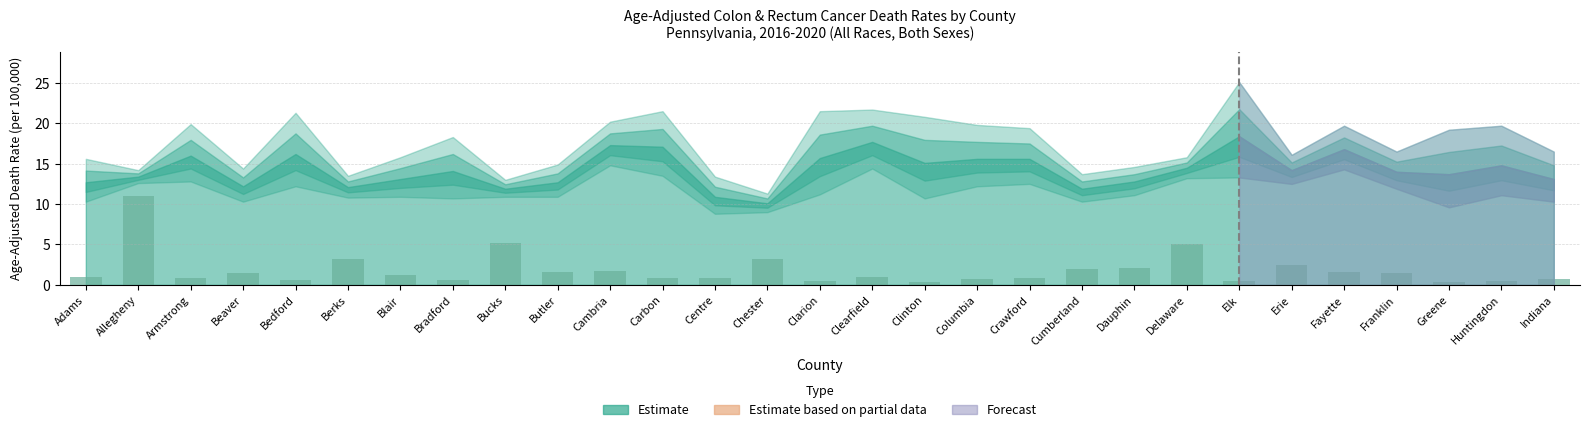

Which category has the highest value across all series?

Allegheny